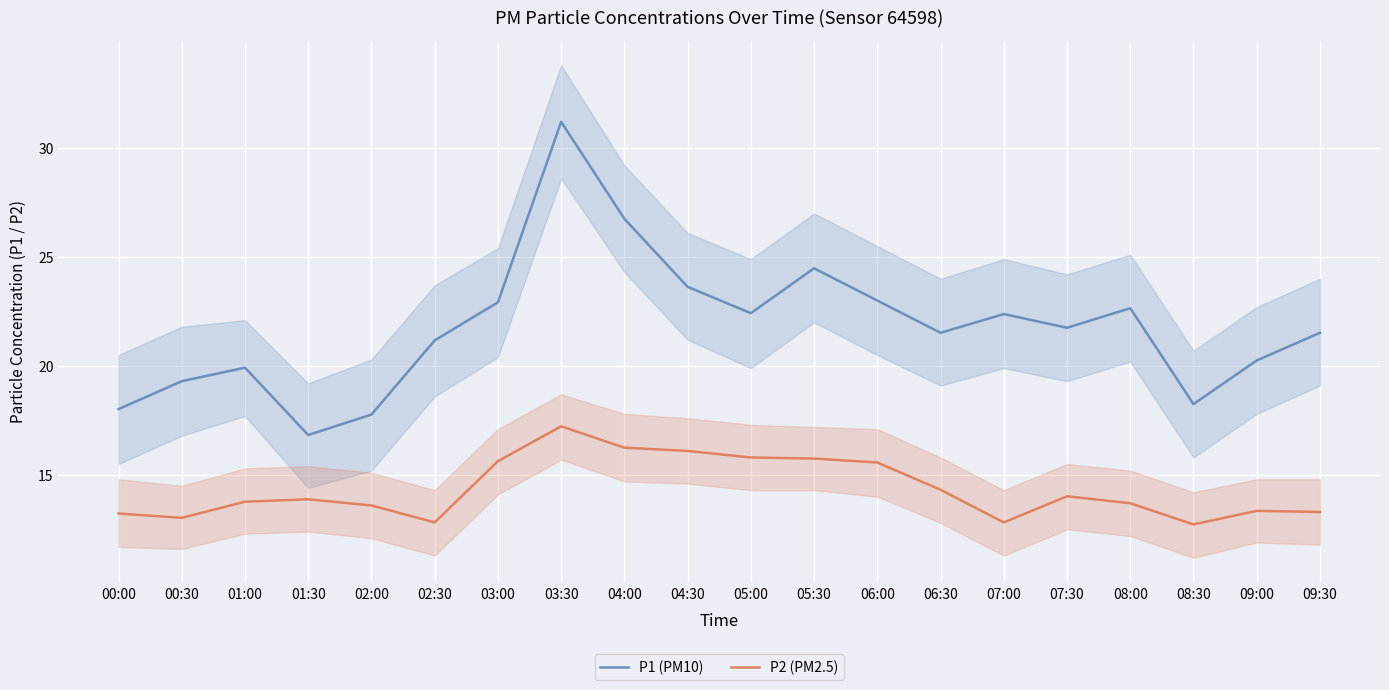

List the labels in order of P2 (PM2.5) value, largest first.

03:30, 04:00, 04:30, 05:00, 05:30, 03:00, 06:00, 06:30, 07:30, 01:30, 01:00, 08:00, 02:00, 09:00, 09:30, 00:00, 00:30, 02:30, 07:00, 08:30